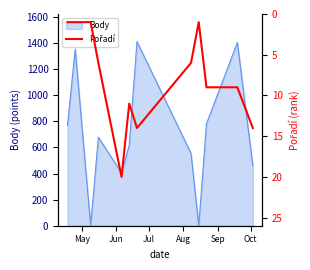

True or false: there are more than 0 points higher than both neighbors.

True